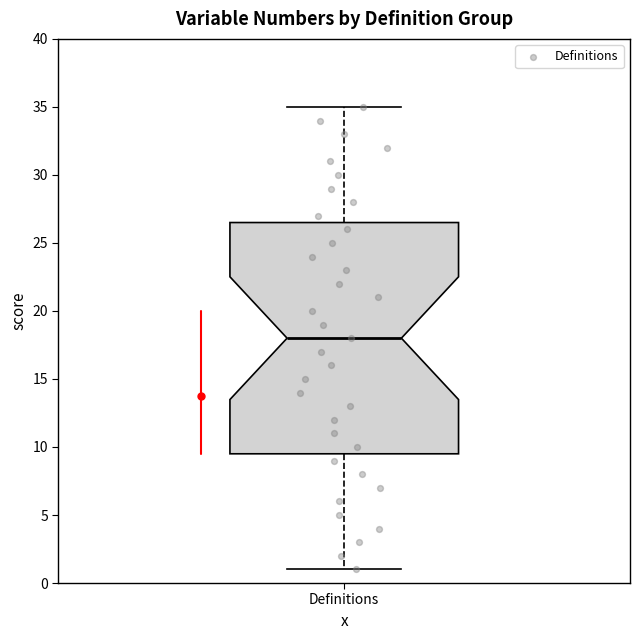

Read this box plot against the y-axis: the position of the median line, the range covered by the box, and the ends of both whiskers. The values are not printed on the chart, so give them approximately, as read against the axis.

median 18.0, box 9.5 to 26.5, whiskers 1.0 to 35.0